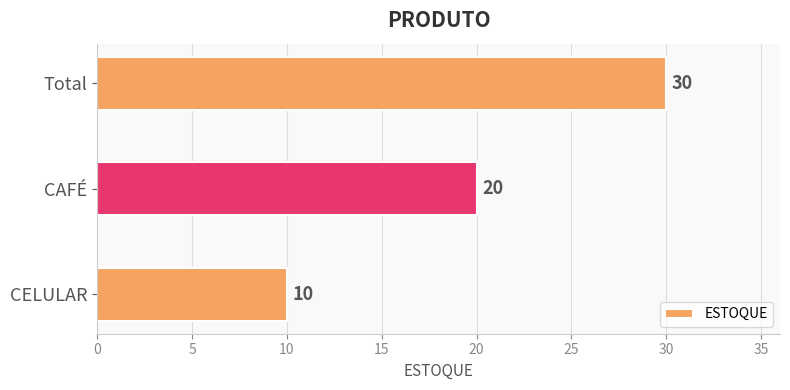

What is the minimum value shown in the chart?

10